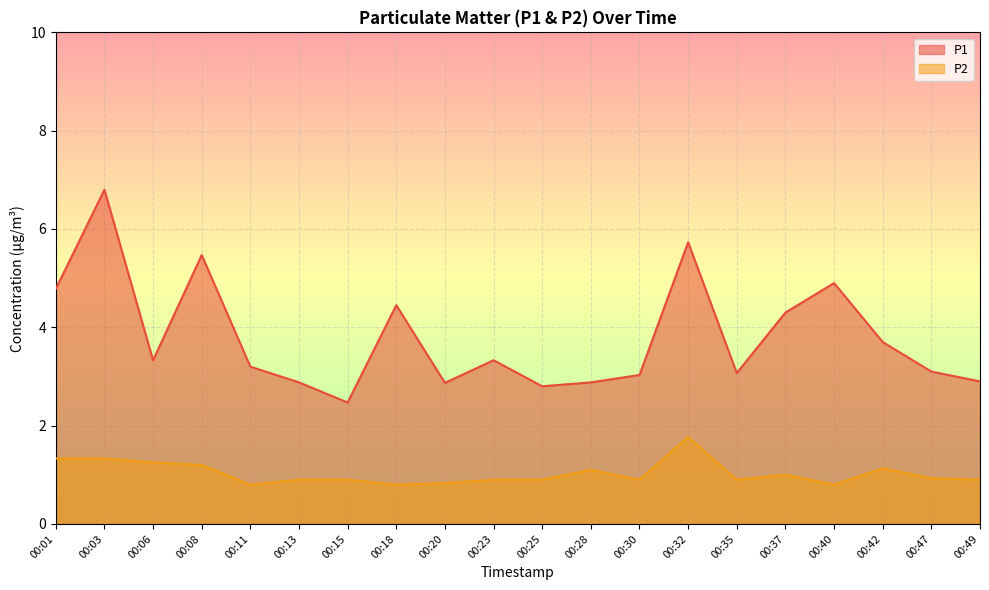

Reading right to left, what are all the values shown in this chart?

P1: 00:49=2.9	00:47=3.1	00:42=3.7	00:40=4.9	00:37=4.3	00:35=3.1	00:32=5.7	00:30=3.0	00:28=2.9	00:25=2.8	00:23=3.3	00:20=2.9	00:18=4.5	00:15=2.5	00:13=2.9	00:11=3.2	00:08=5.5	00:06=3.3	00:03=6.8	00:01=4.8
P2: 00:49=0.9	00:47=0.9	00:42=1.1	00:40=0.8	00:37=1.0	00:35=0.9	00:32=1.8	00:30=0.9	00:28=1.1	00:25=0.9	00:23=0.9	00:20=0.8	00:18=0.8	00:15=0.9	00:13=0.9	00:11=0.8	00:08=1.2	00:06=1.2	00:03=1.3	00:01=1.3